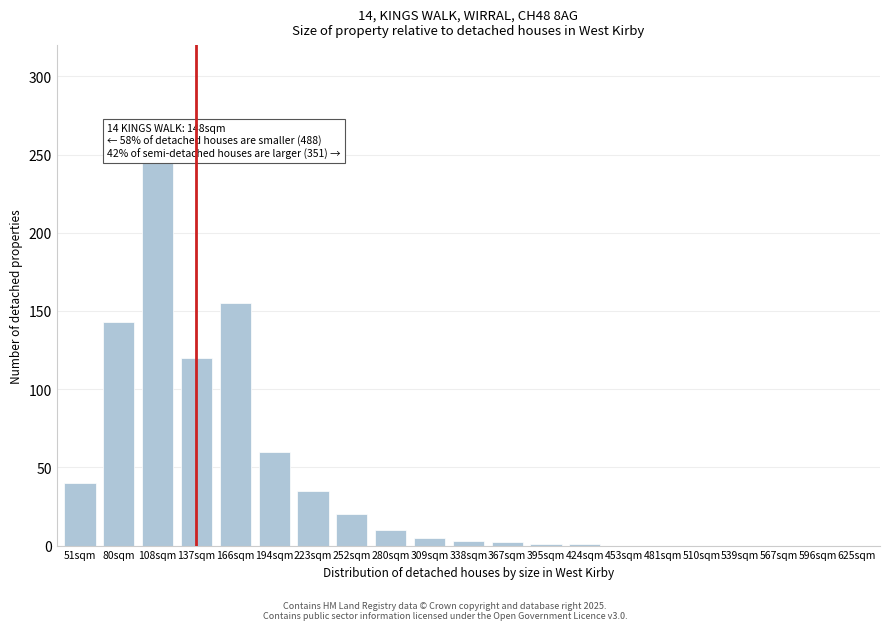

What is the sum of all values?

840